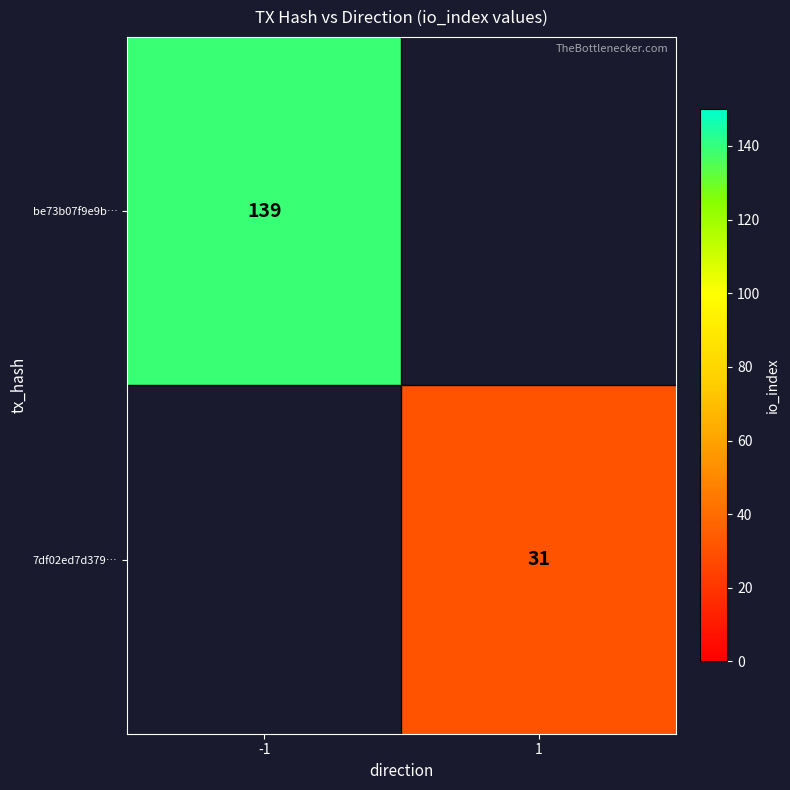

The be73b07f9e9b… series shows 55 at -1. True or false?

False